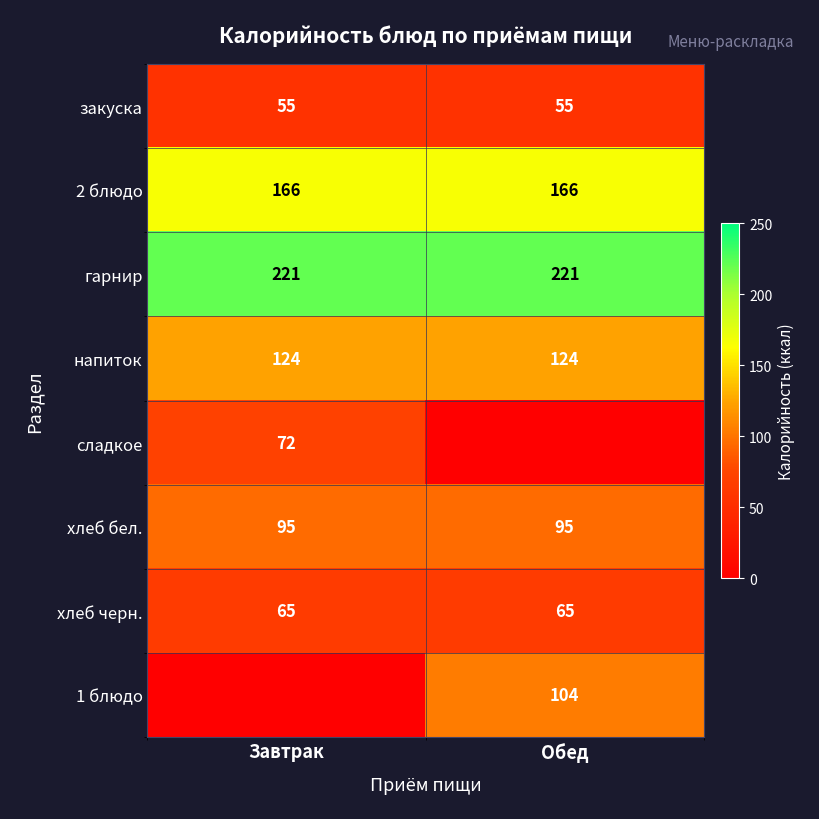

Where is закуска nearest to the value 55?

Завтрак